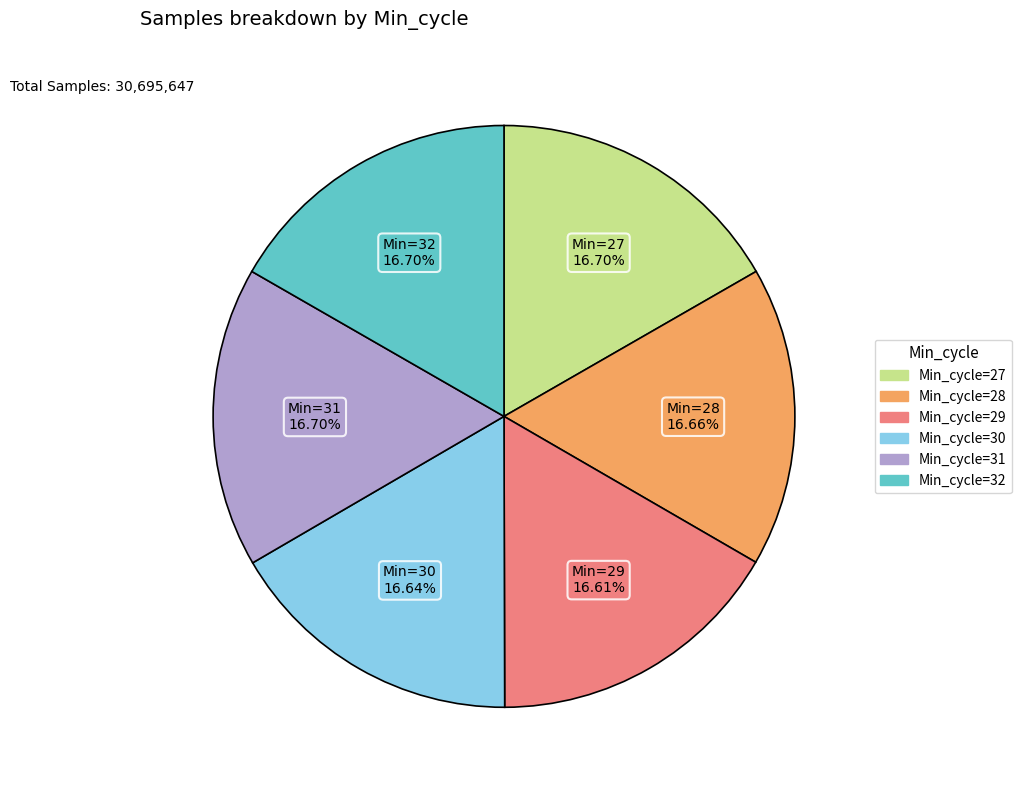

How many slices are in this pie chart?

6